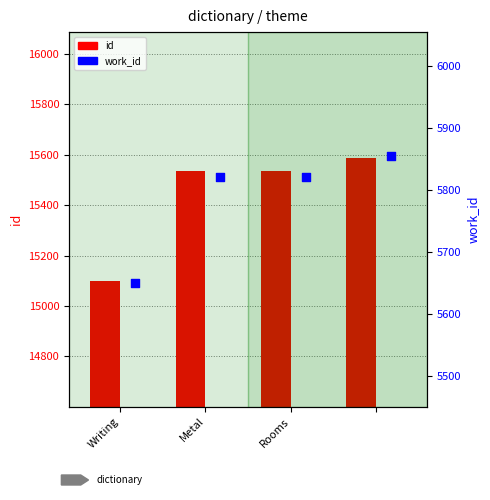

Which series contains the lowest Y value?

work_id